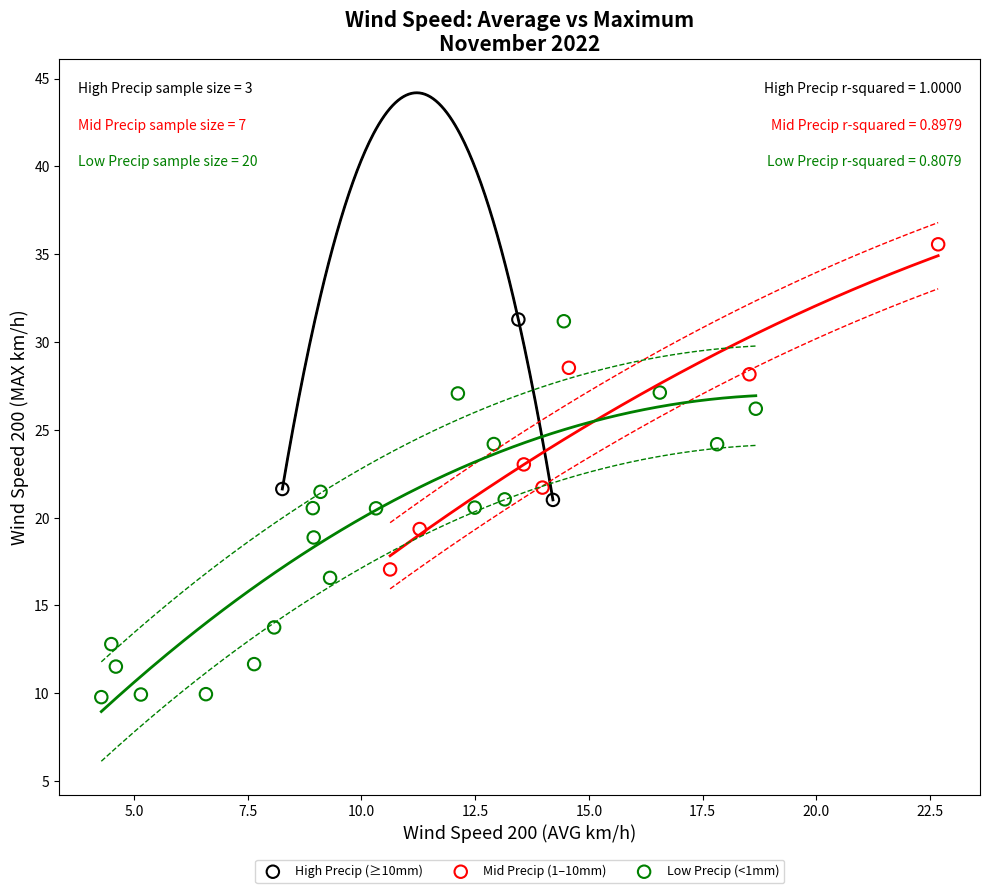

Which series contains the lowest Y value?

Low Precip (<1mm)